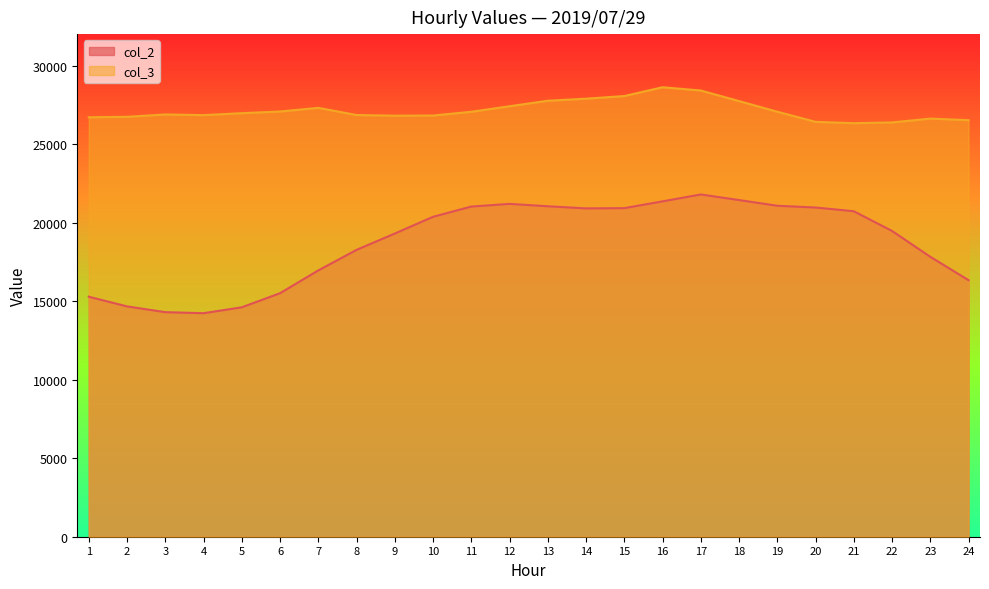

True or false: col_2 has more than 1 interior local peaks.

True